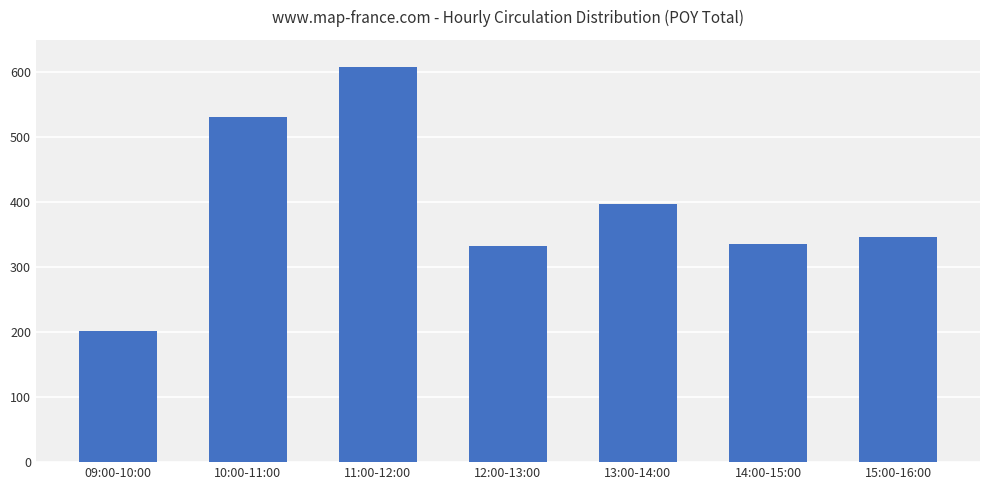

Reading right to left, what are all the values shown in this chart?

15:00-16:00=346	14:00-15:00=336	13:00-14:00=398	12:00-13:00=332	11:00-12:00=609	10:00-11:00=532	09:00-10:00=202